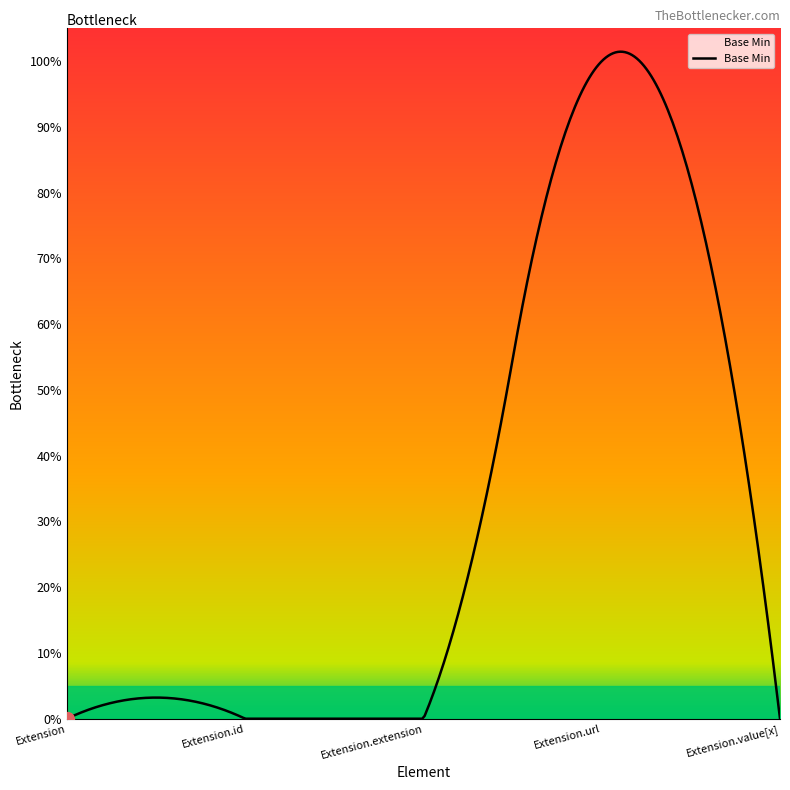

Is this an area chart (filled region under the line)?

Yes